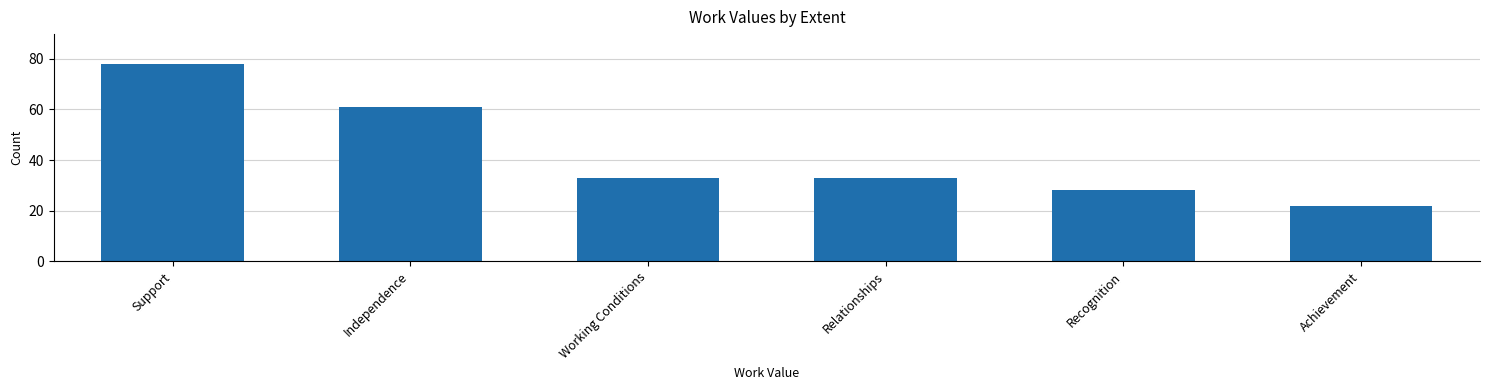

At which category does the chart reach its peak across all series?

Support